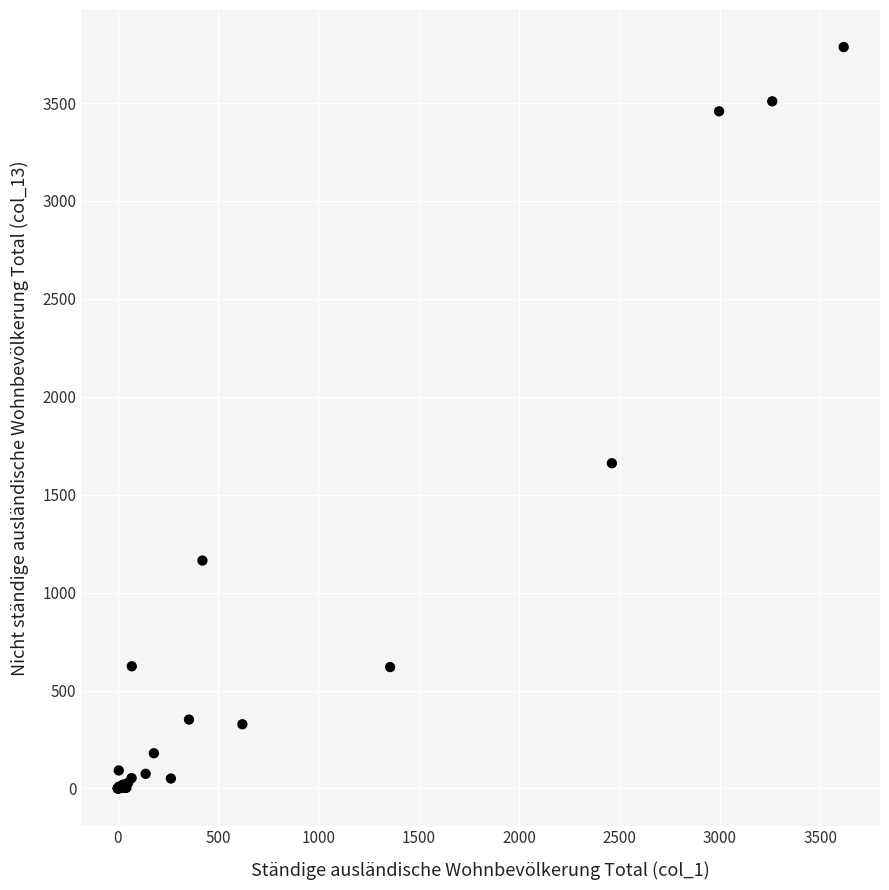

What Y value in the scatter plot is closest to 1893?

1661